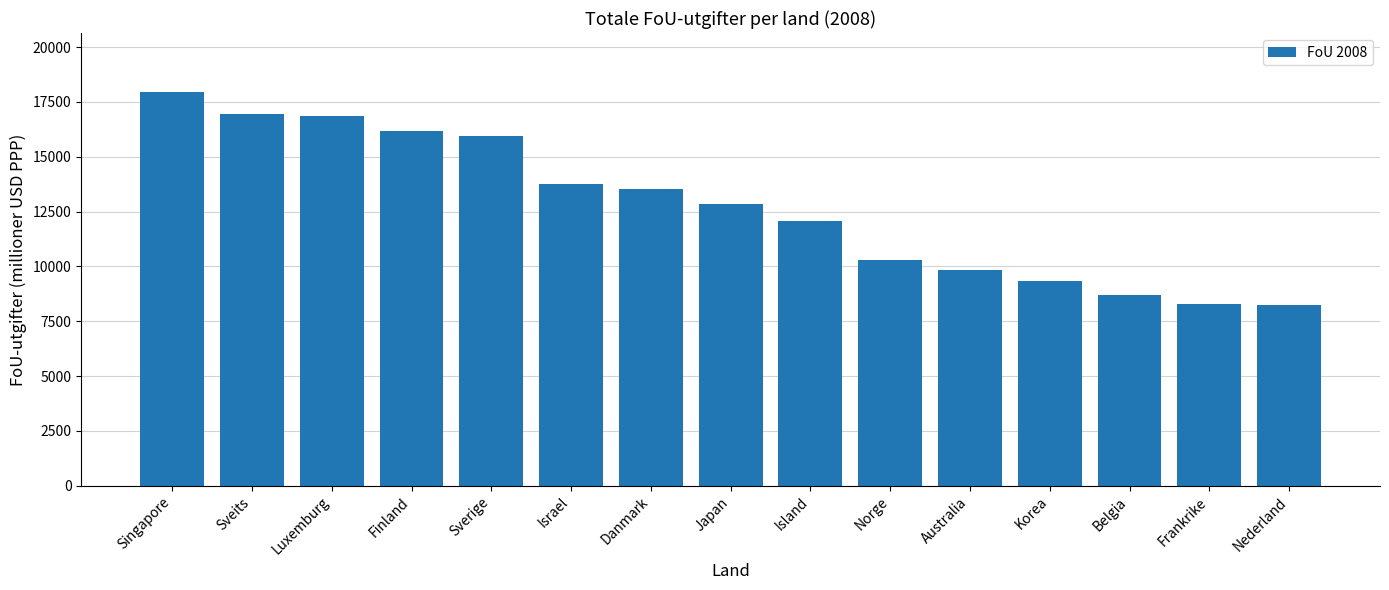

Are the bars grouped side by side (vs. stacked)?

No